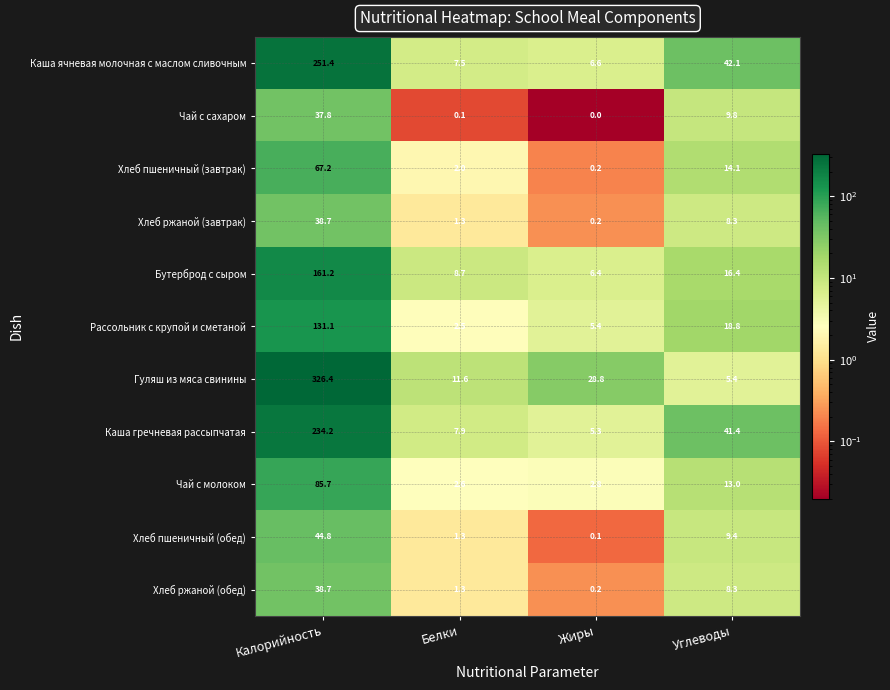

How many data points in Бутерброд с сыром are less than 16?

2